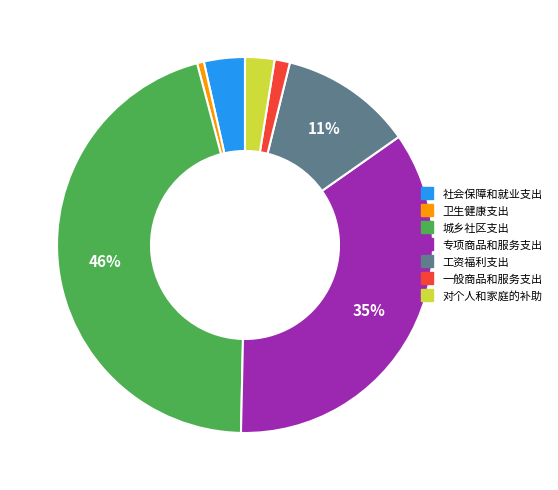

To the nearest percent, what is the difference between the largest and smallest slice percentages?

45%